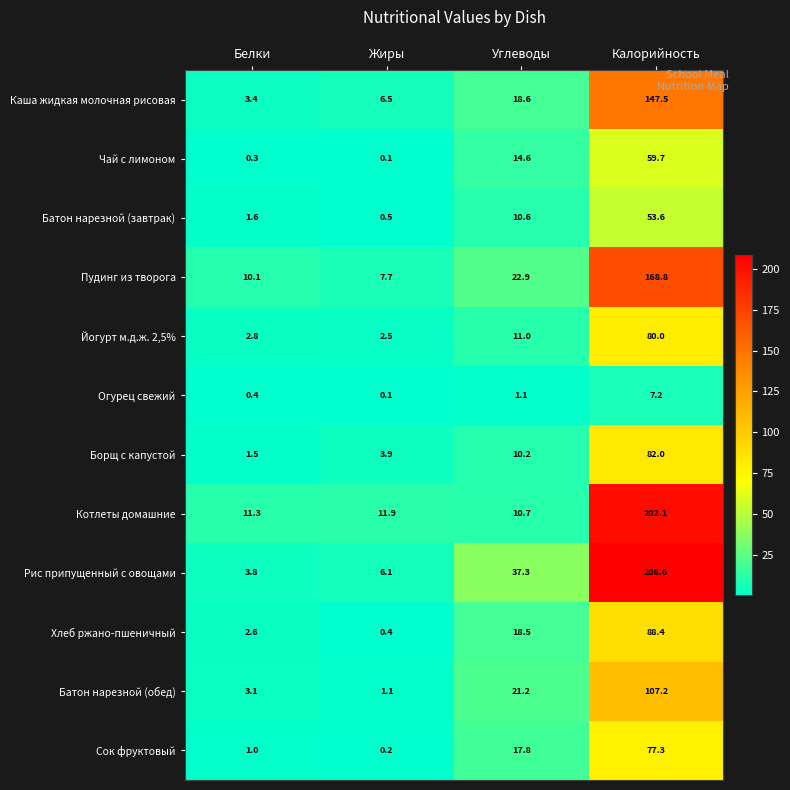

Between Белки and Жиры, which series saw the biggest shift?

Каша жидкая молочная рисовая